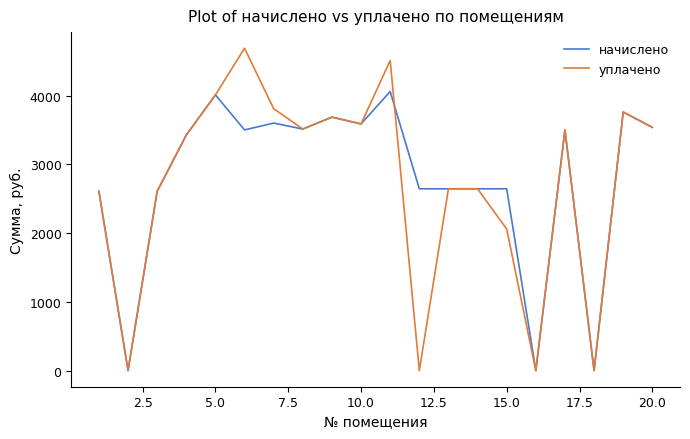

Which series has the largest range (max minus min)?

уплачено